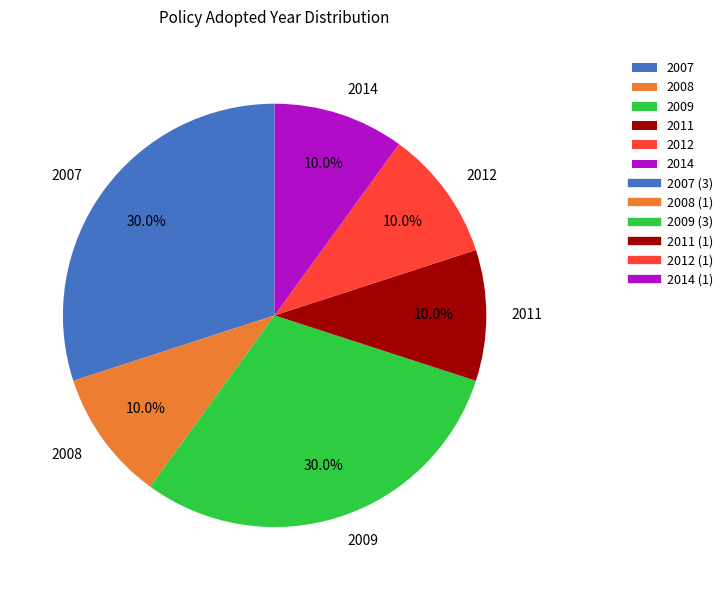

What percentage do 2009 and 2011 together represent?

40.0%